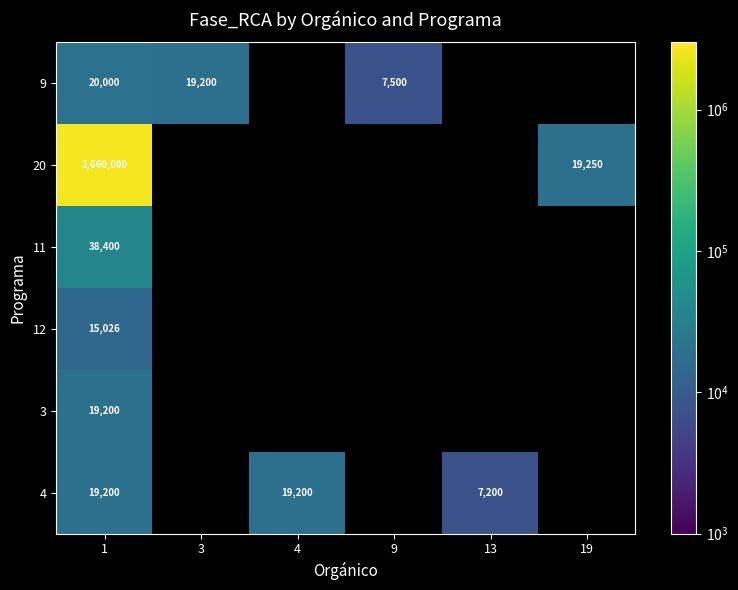

What is the spread (max minus min) of values at 1?

2644974